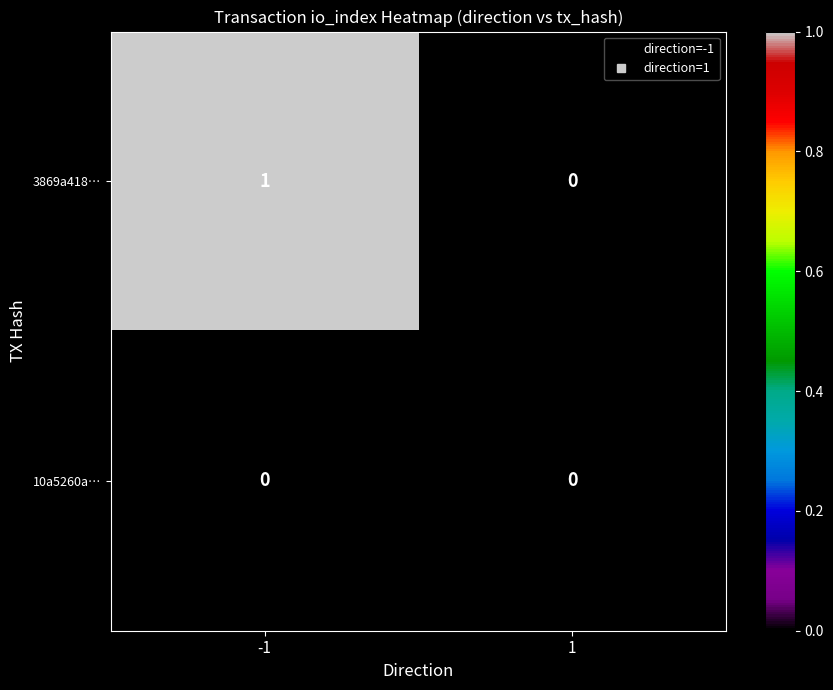

List the series in order of their overall mean, lowest first.

10a5260a…, 3869a418…